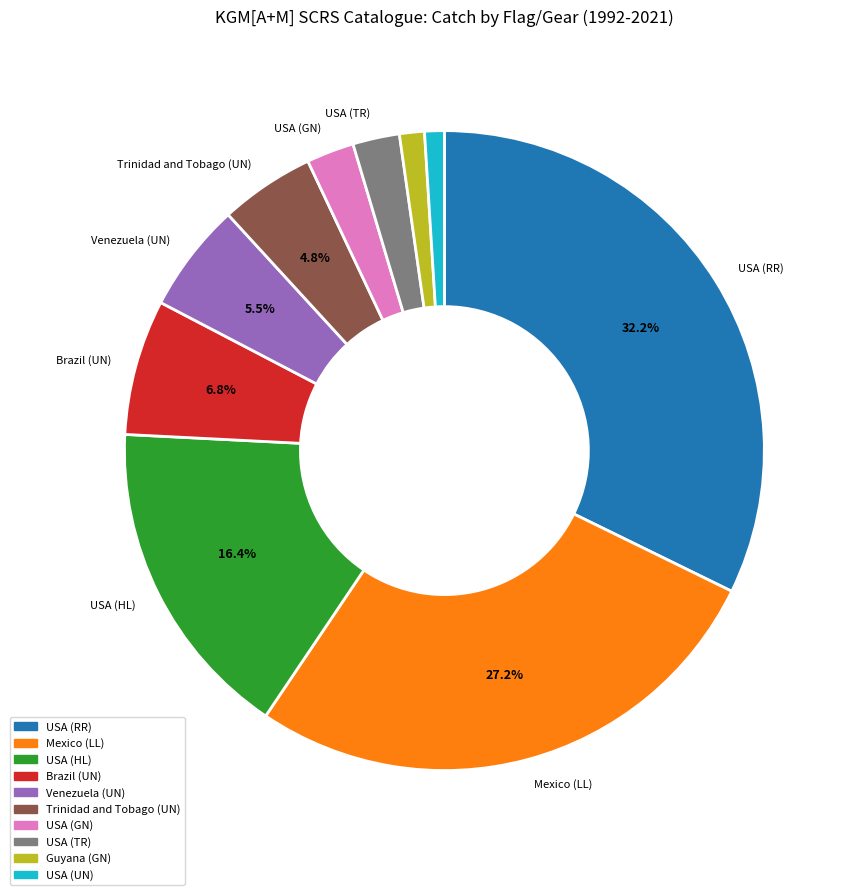

Count the number of slices in the pie.

10